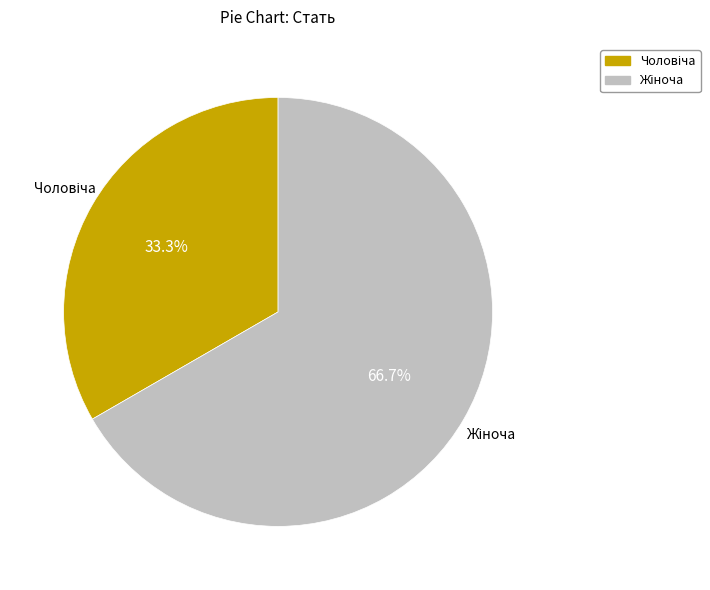

Is there any slice that represents more than half of the pie?

Yes